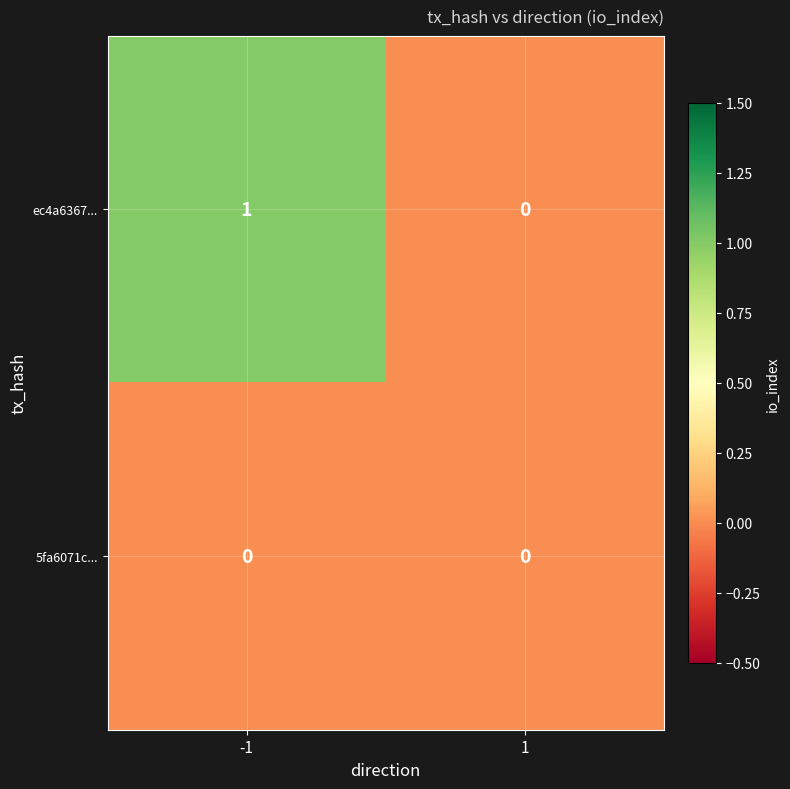

Between -1 and 1, which series saw the biggest shift?

ec4a6367...